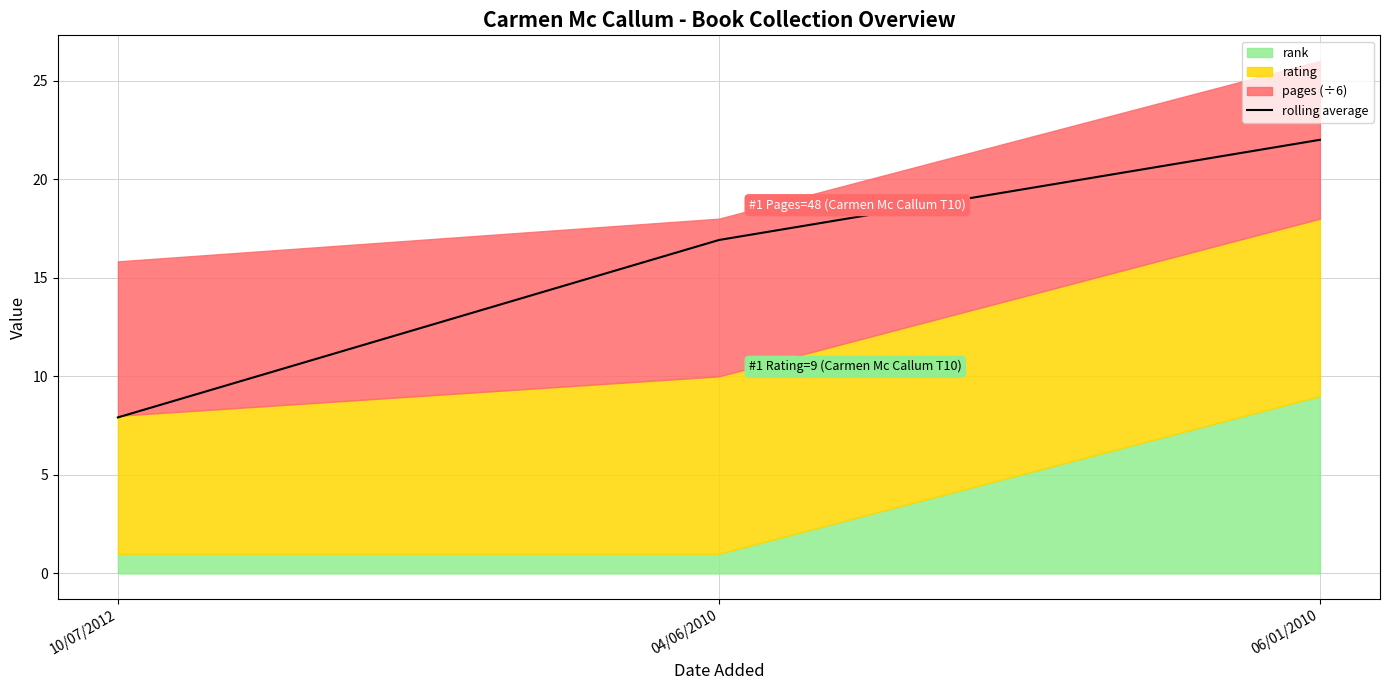

What position from the right is 10/07/2012?

3